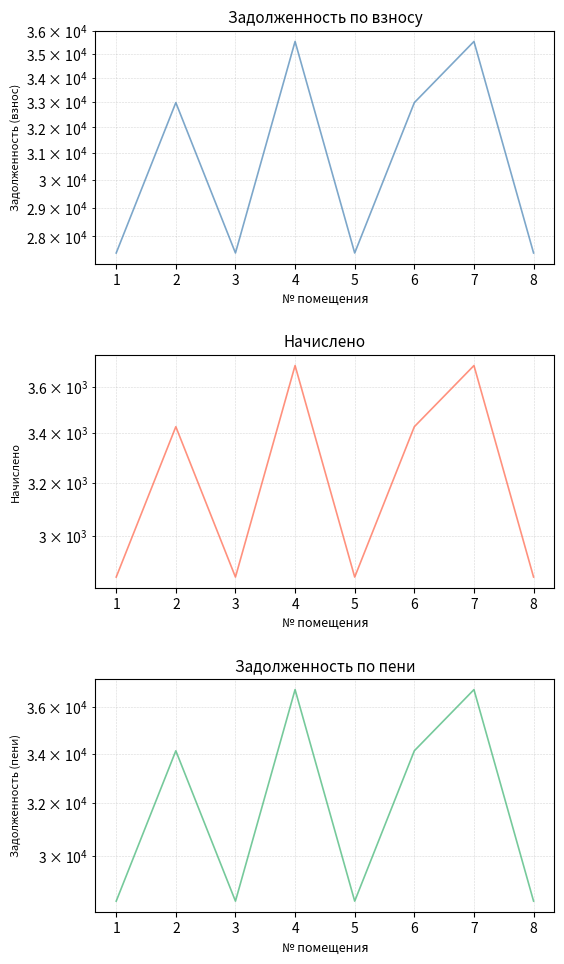

How many data points in задолженность (взнос) are above 32981?

4